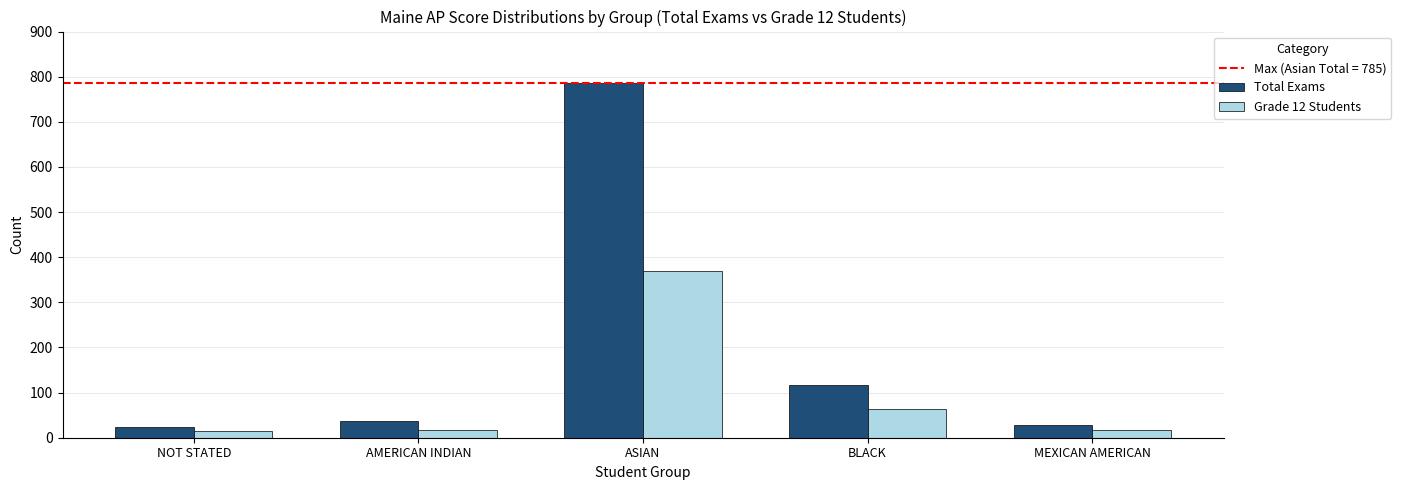

How many data points in Grade 12 Students are less than 18?

2